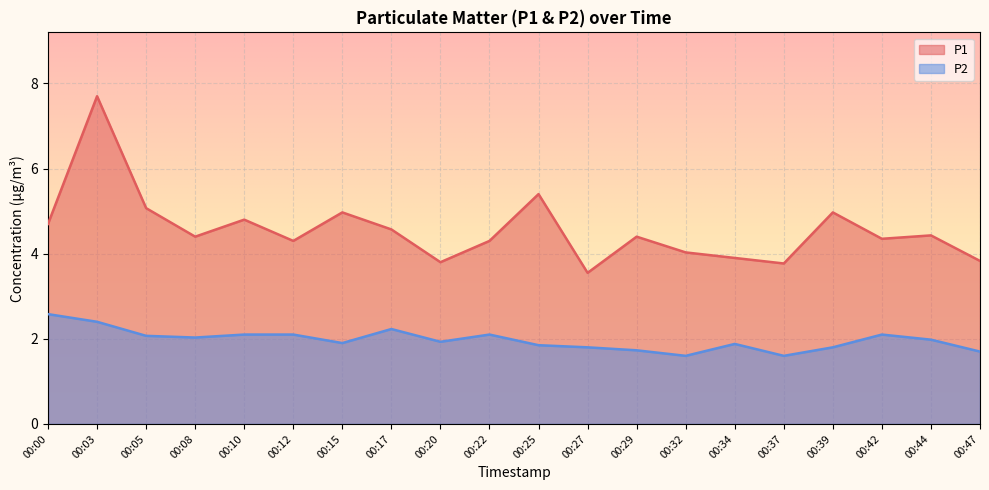

Is the value of P1 at 00:39 greater than the value of P2 at 00:15?

Yes